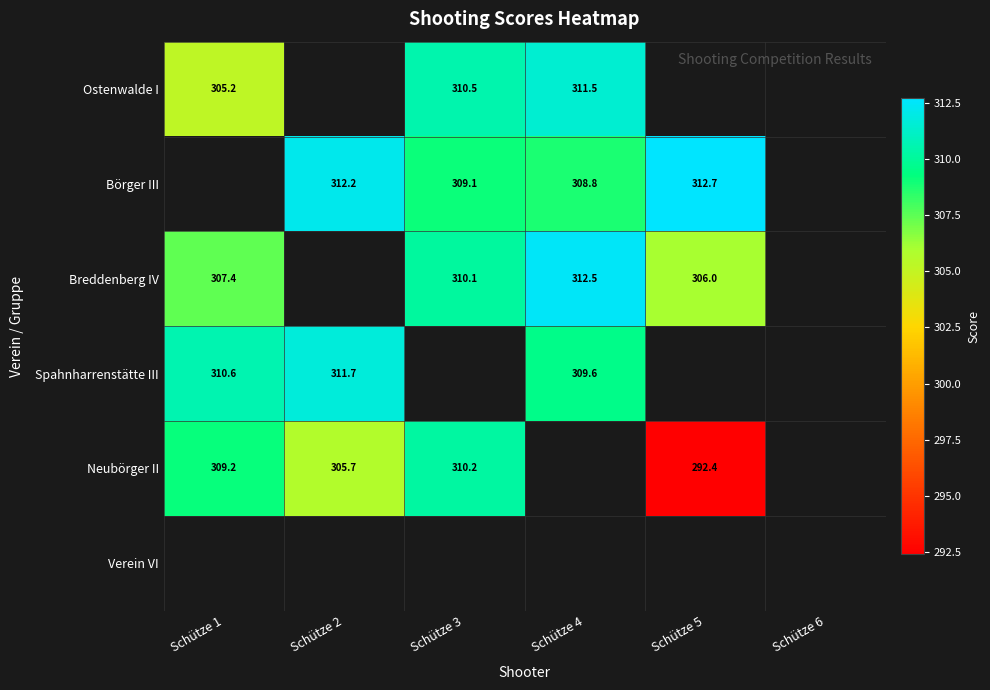

True or false: Breddenberg IV has a value of 310.1 at Schütze 3.

True